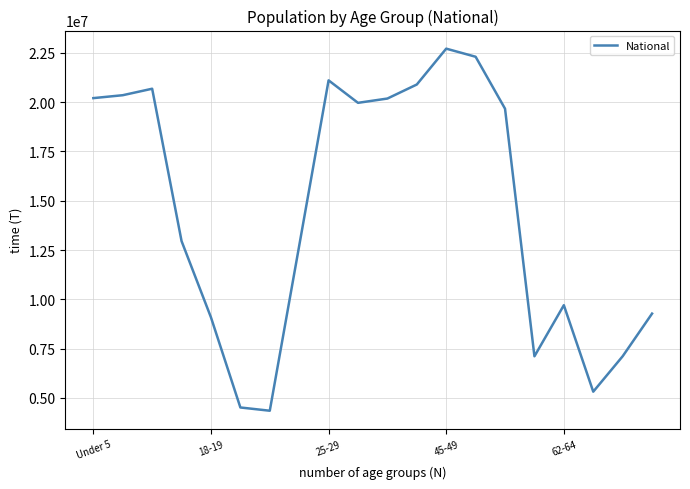

What is the minimum value shown in the chart?

4354294